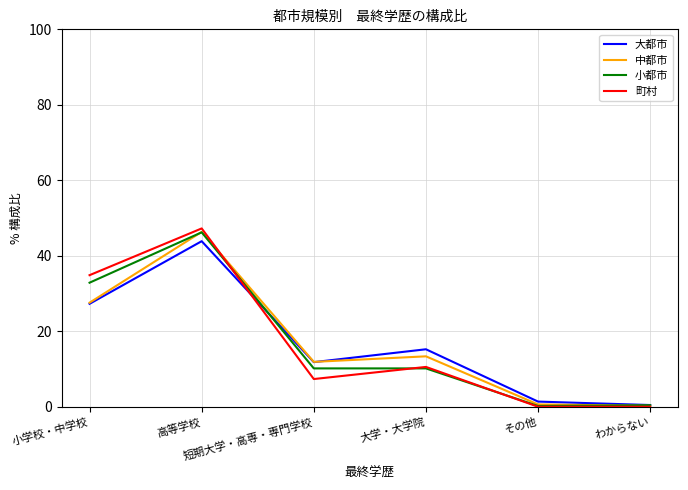

Where do 中都市 and 町村 first cross each other?

高等学校 and 短期大学・高専・専門学校